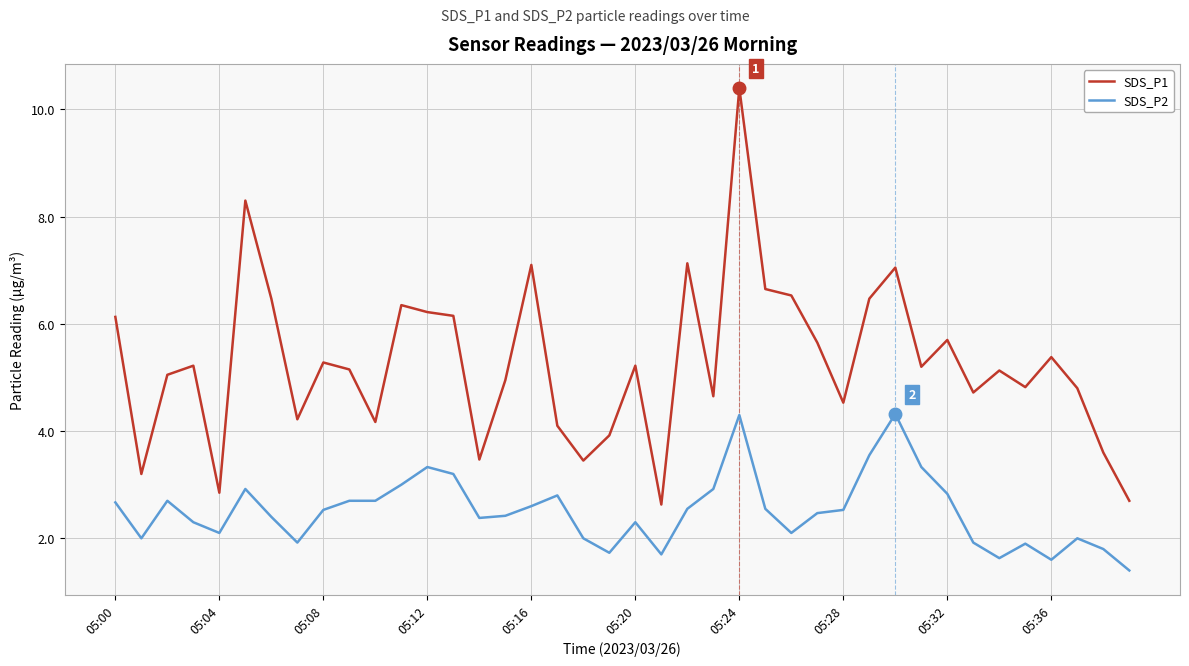

What is the highest value of the SDS_P2 series?

4.3